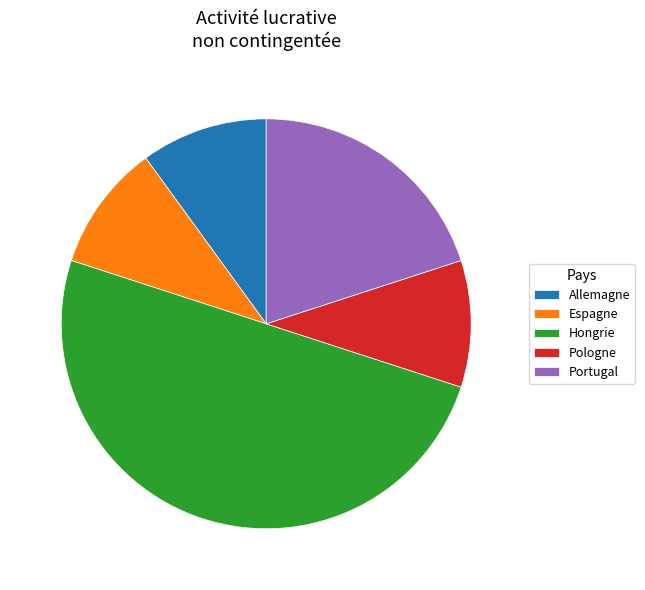

Does Portugal account for over 50% of the chart?

No